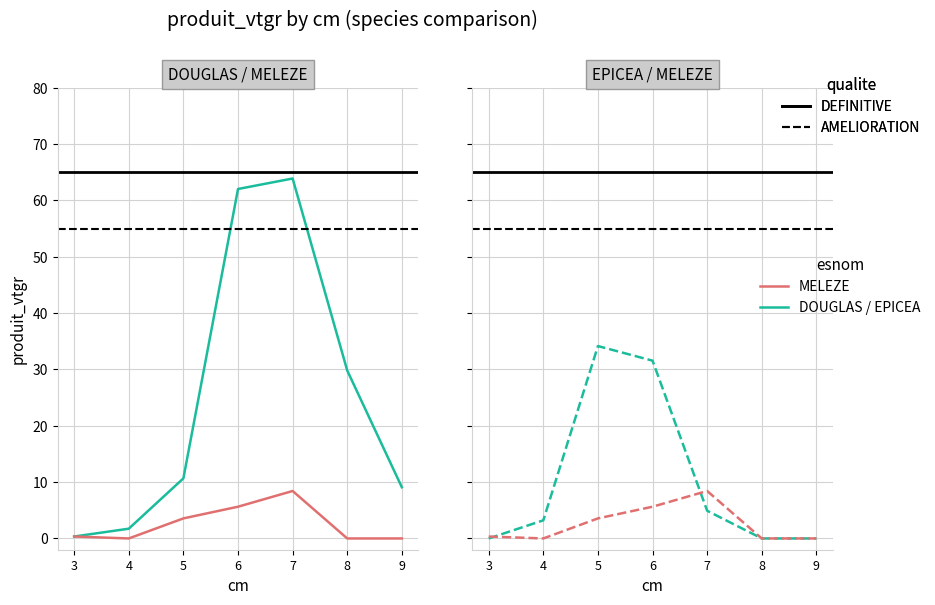

At which label does EPICEA first exceed 3?

4